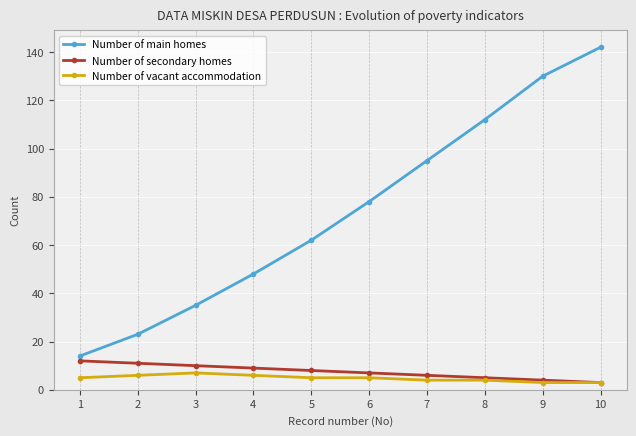

Does the chart display data point markers on the line(s)?

Yes